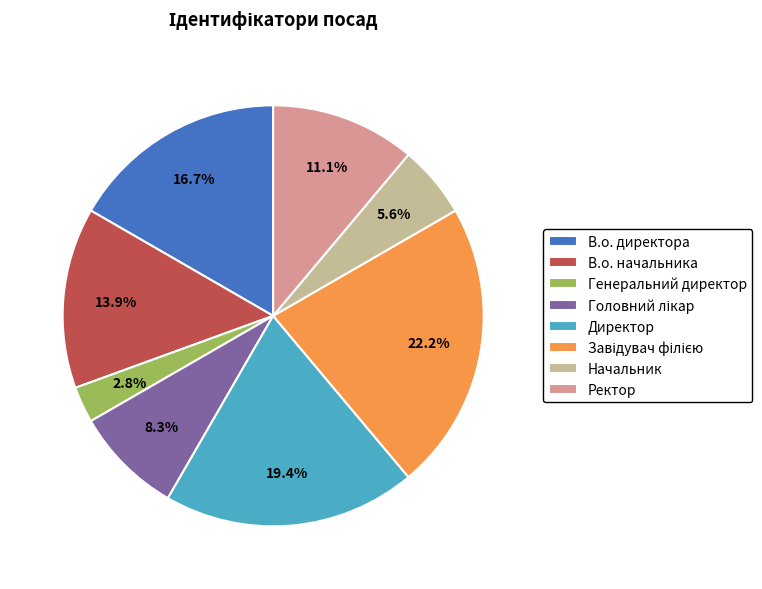

To the nearest percent, what percentage of the pie is Генеральний директор?

3%